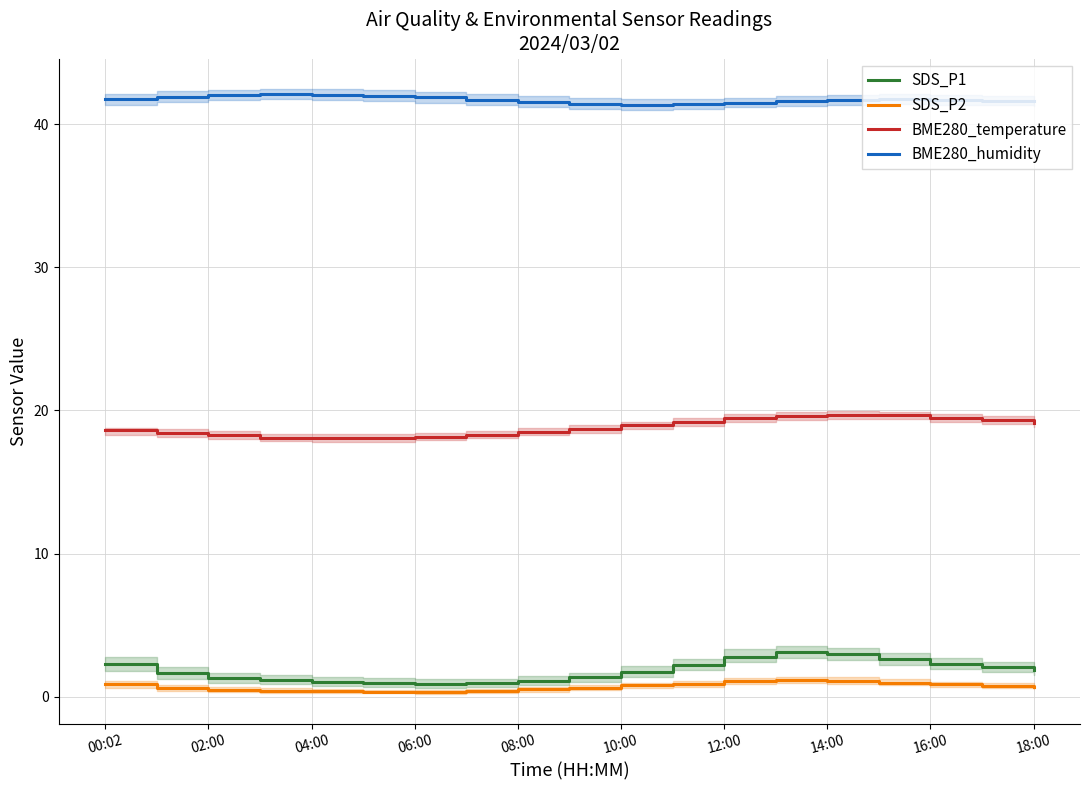

Which series has the largest range (max minus min)?

SDS_P1